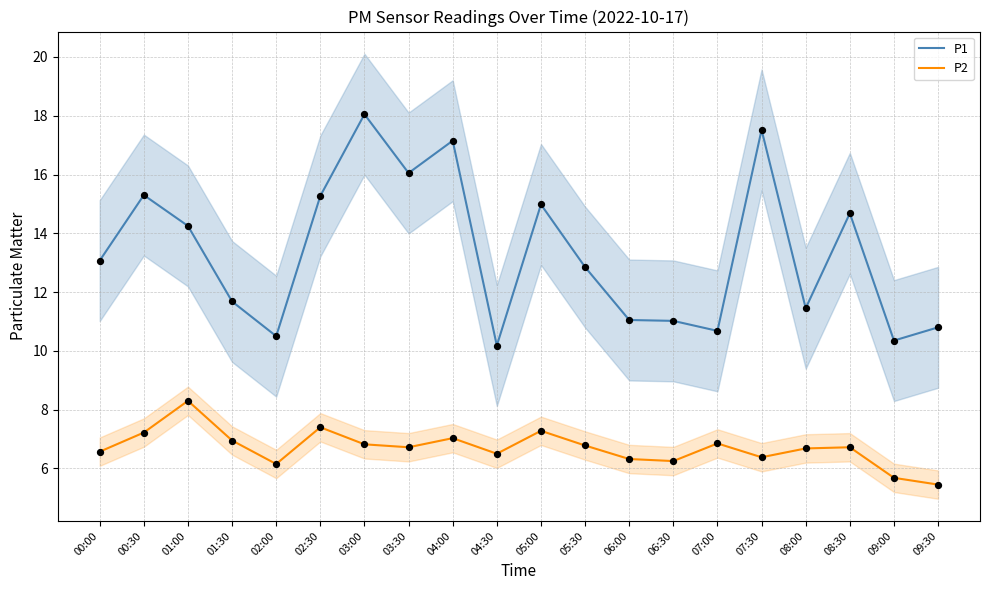

Which series has the largest total across all categories?

P1